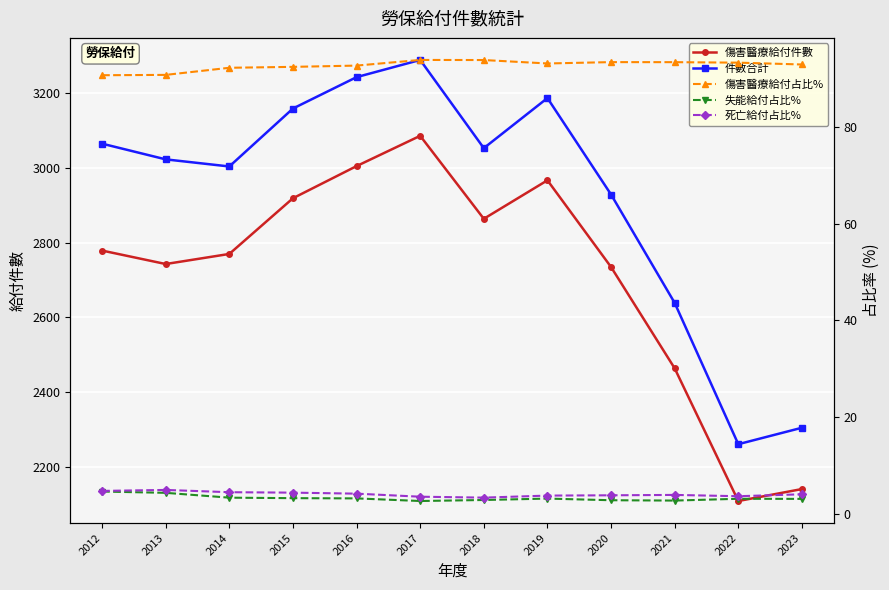

Where is the first local minimum for 傷害醫療給付占比%?

2019